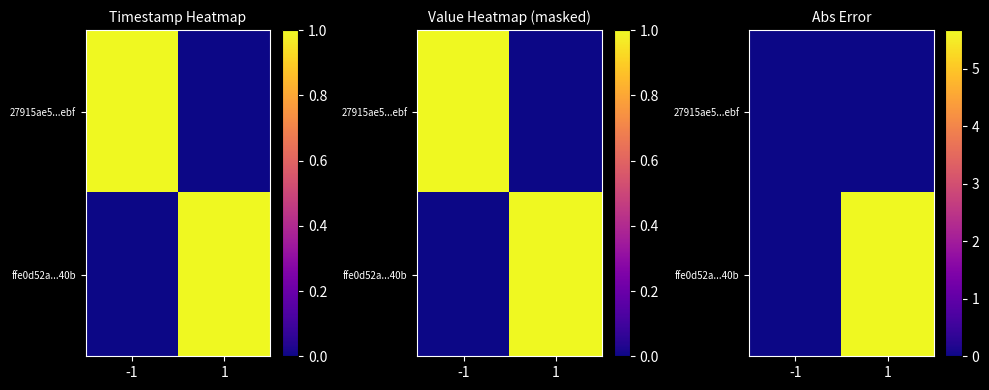

At which label does ffe0d52a...40b reach its peak?

1